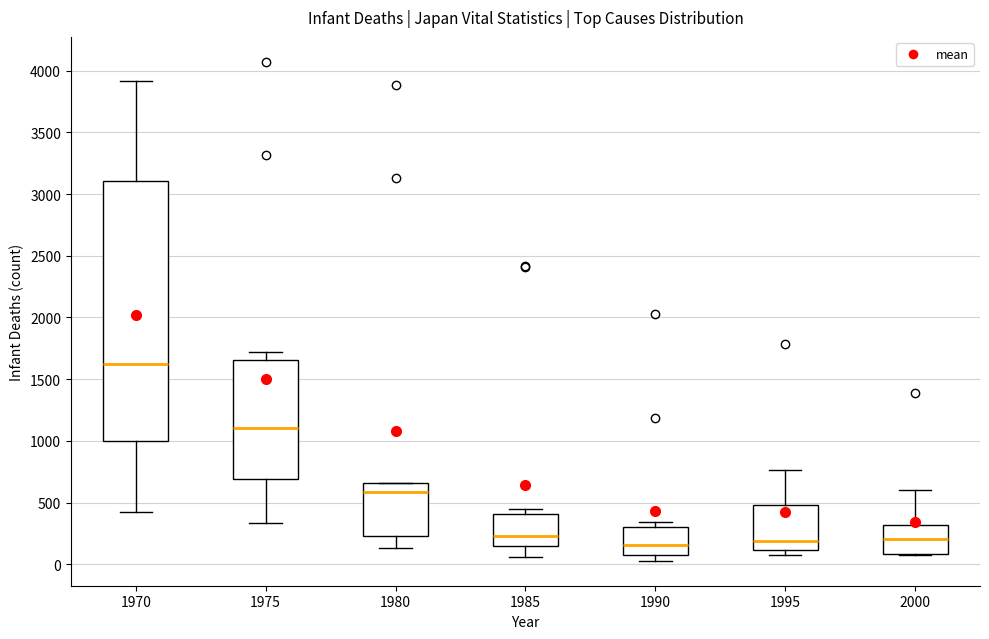

Comparing the boxes themselves (not the whiskers), which one is the tallest?

1970